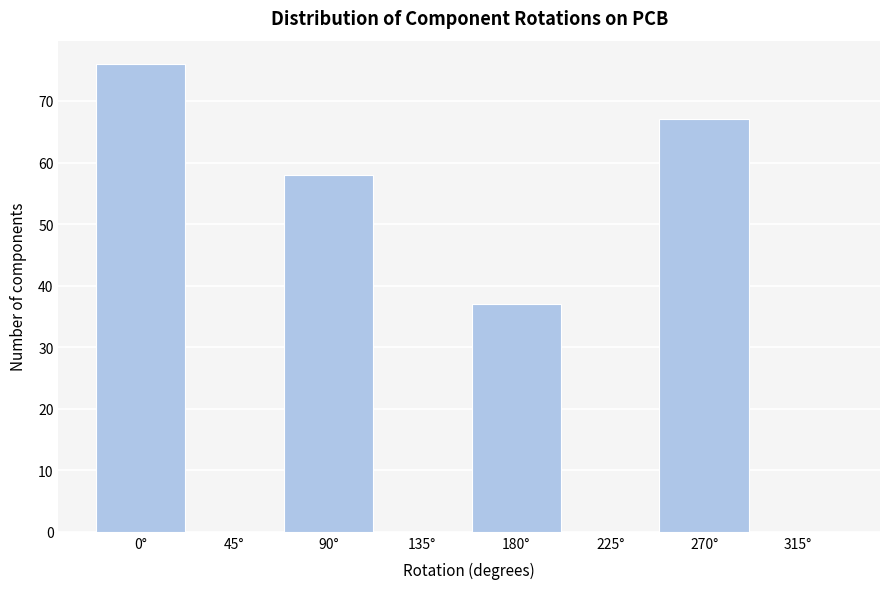

Reading left to right, list every bar in this chart as the range it spans on the x-axis followed by its height. Neither the bar edges nor the heights are printed on the chart, so give them approximately, as read against the axes.

-22.5 to 22.5: 76
22.5 to 67.5: 0
67.5 to 112.5: 58
112.5 to 157.5: 0
157.5 to 202.5: 37
202.5 to 247.5: 0
247.5 to 292.5: 67
292.5 to 337.5: 0